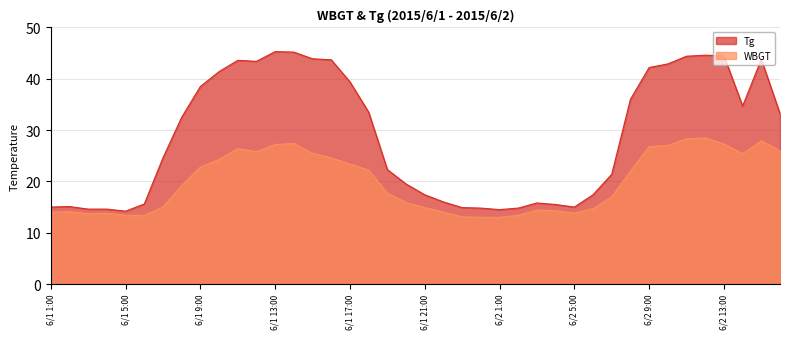

Rank the series by their maximum value, from lowest to highest.

WBGT, Tg